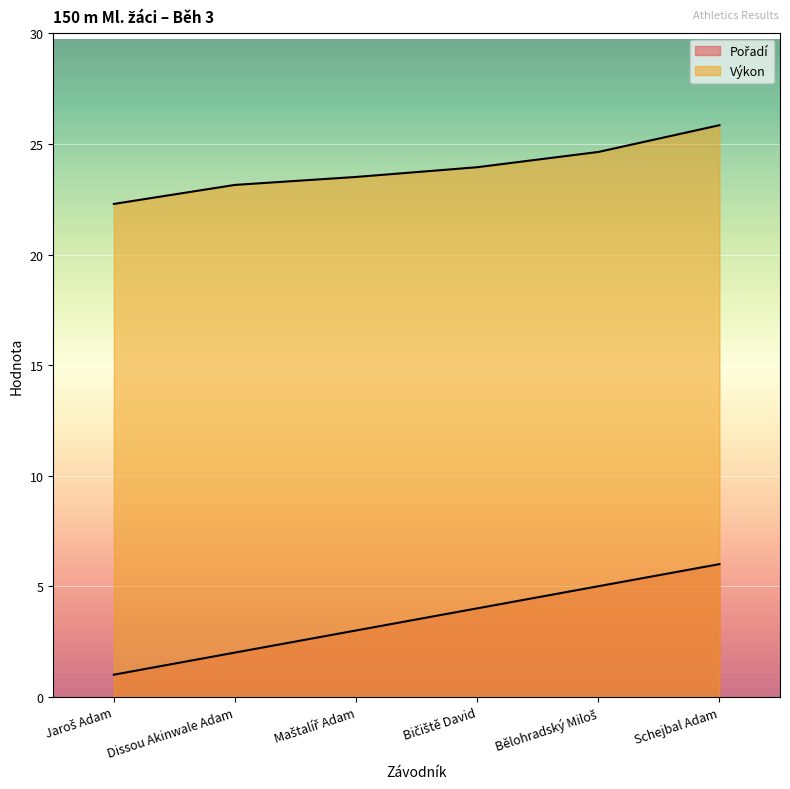

True or false: Pořadí and Výkon cross at least once.

False